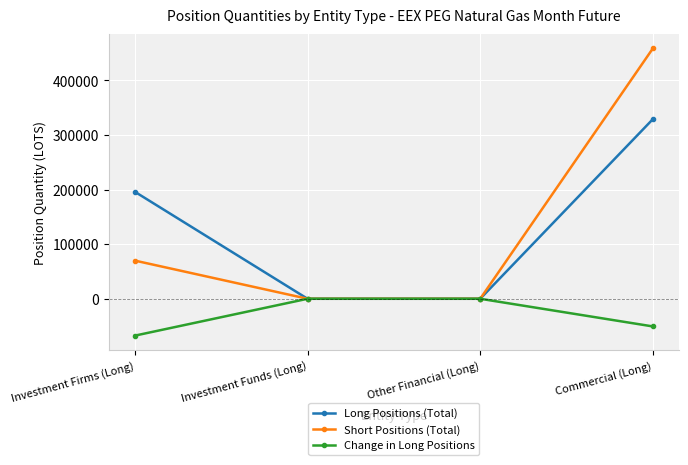

Between Investment Firms (Long) and Investment Funds (Long), which series saw the biggest shift?

Long Positions (Total)